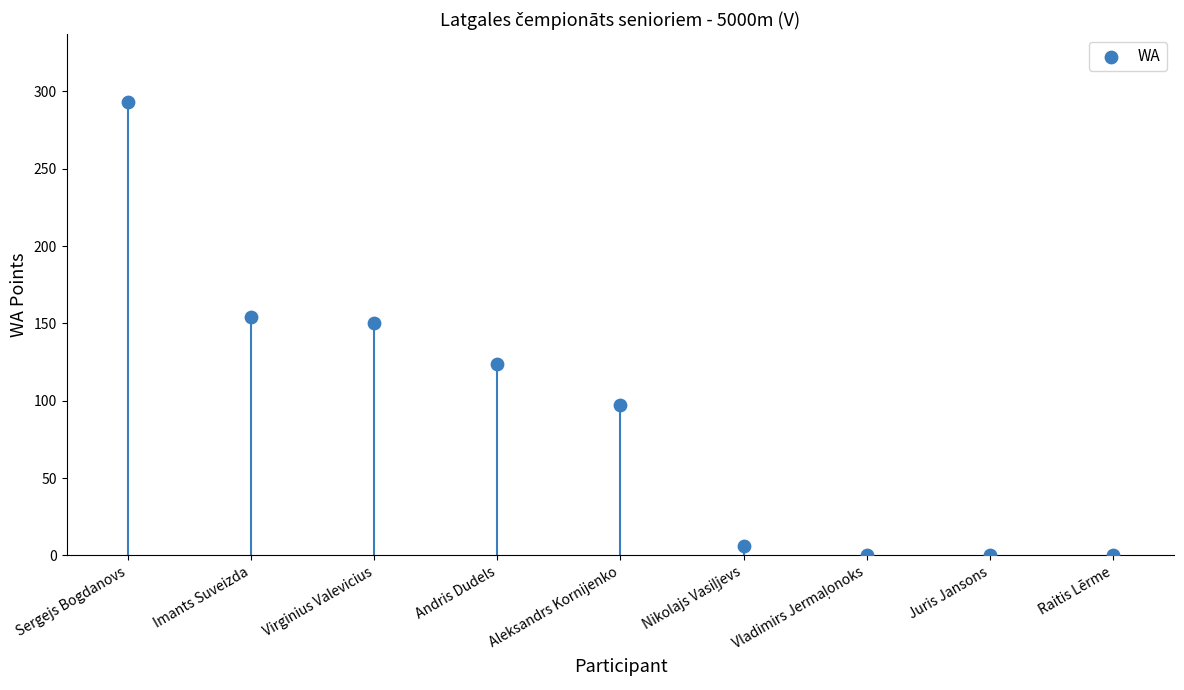

What Y value in the scatter plot is closest to 146?

150